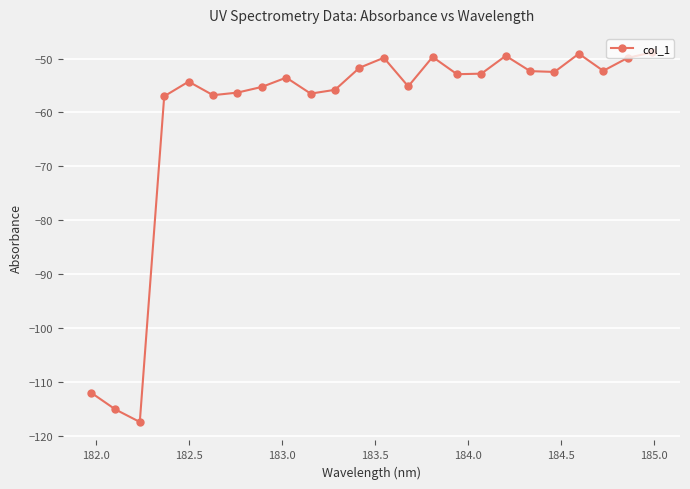

Count the number of data series in this chart.

1